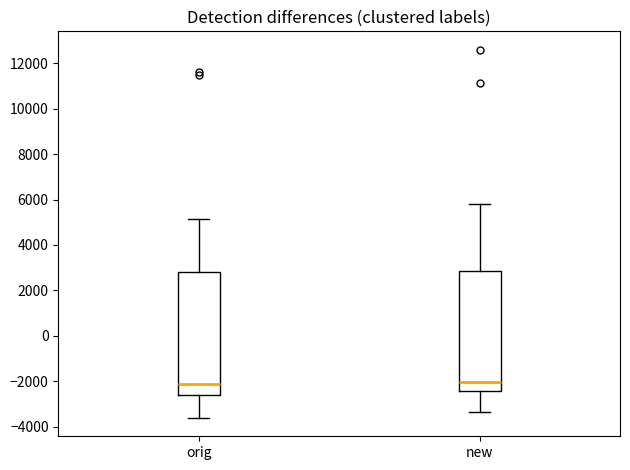

Reading left to right, transcribe this box plot: for each box, give where its median line is, the range the box spans, and where its two whiskers end, as read against the y-axis. The values are not printed on the chart, so give them approximately, as read against the axis.

orig: median -2200, box -2600 to 2800, whiskers -3600 to 5200
new: median -2000, box -2400 to 2800, whiskers -3400 to 5800